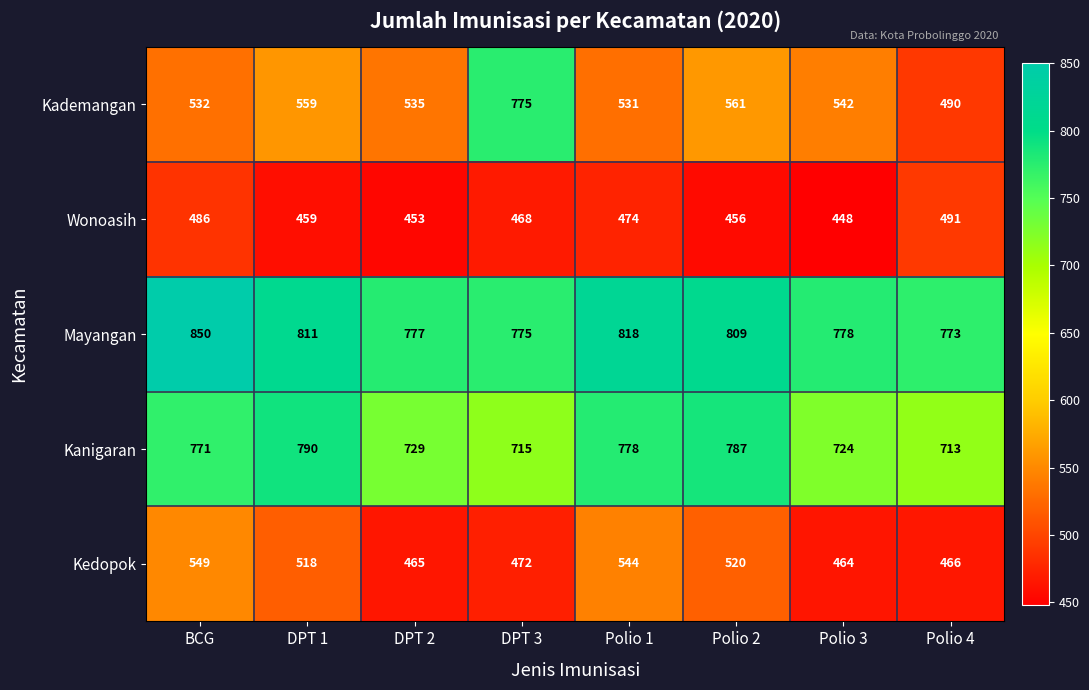

What is the sum of the Kanigaran values at Polio 4 and Polio 2?

1500